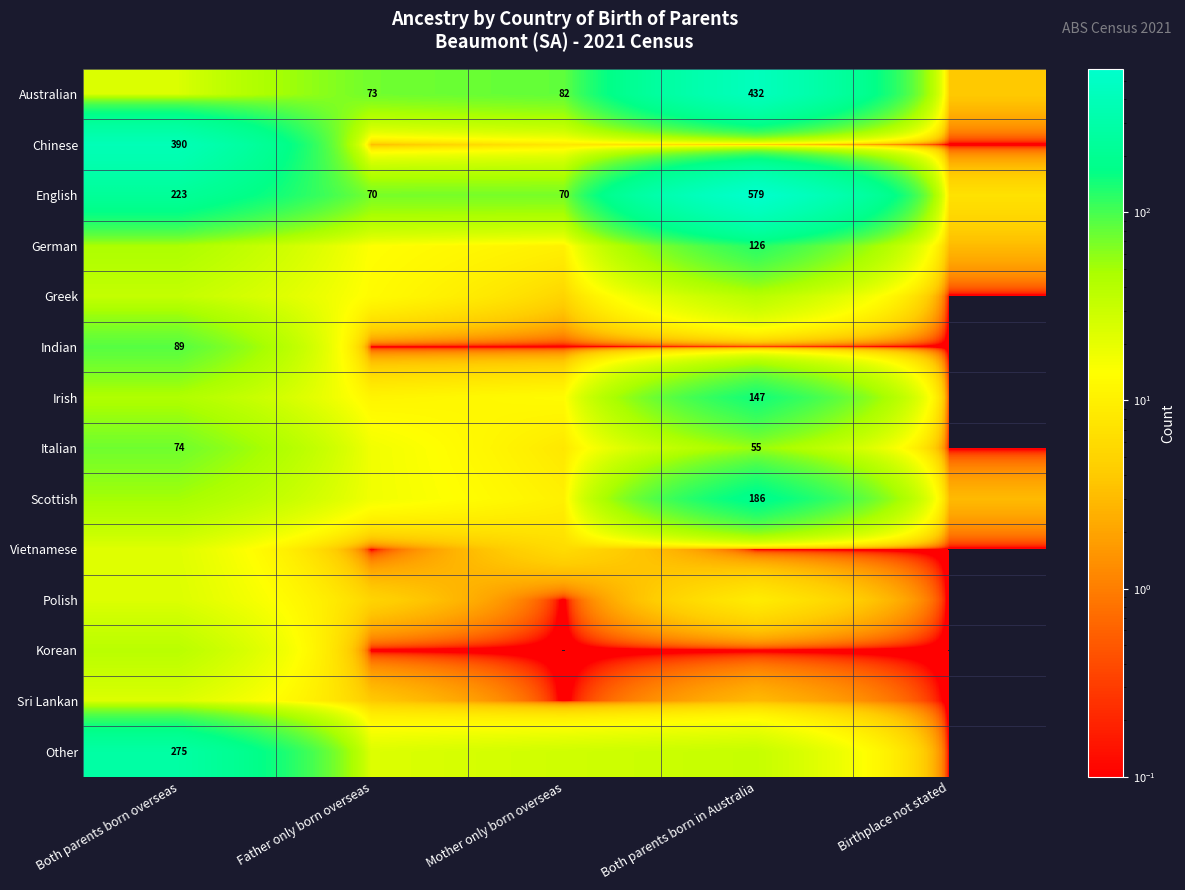

Count the number of categories in the chart.

5